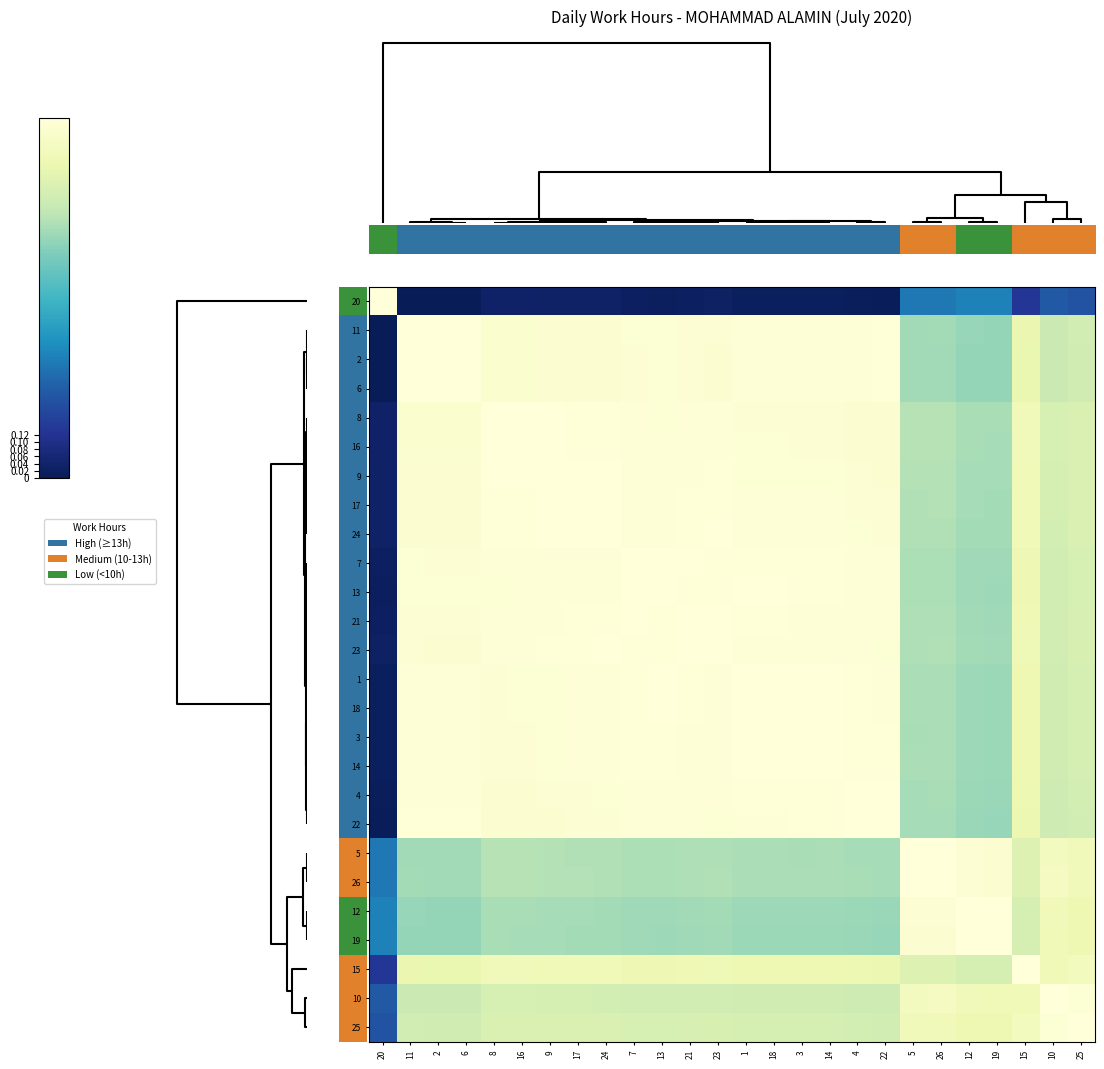

Which has a higher value, 9 or 2?

9